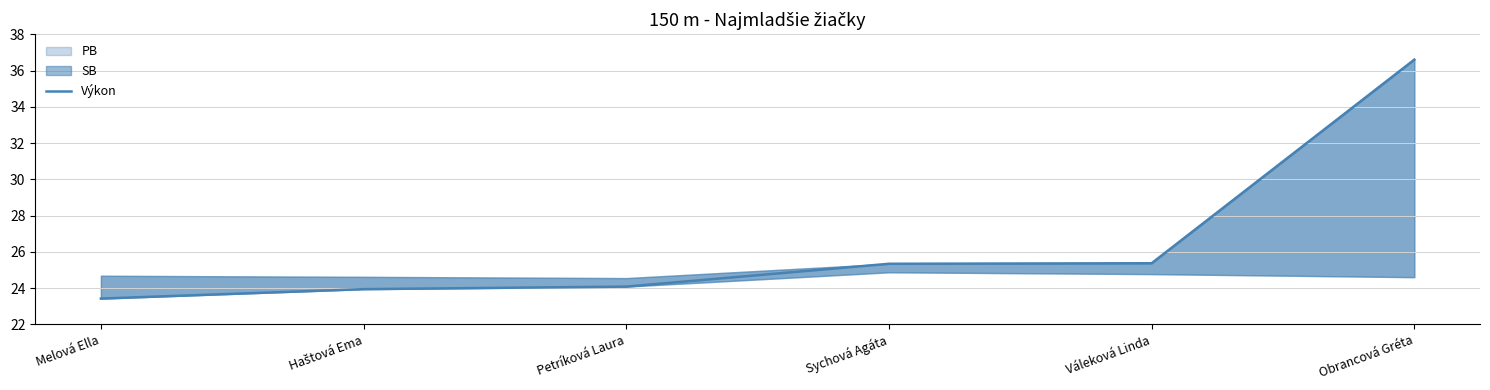

What is the difference between the maximum and minimum values?

13.2